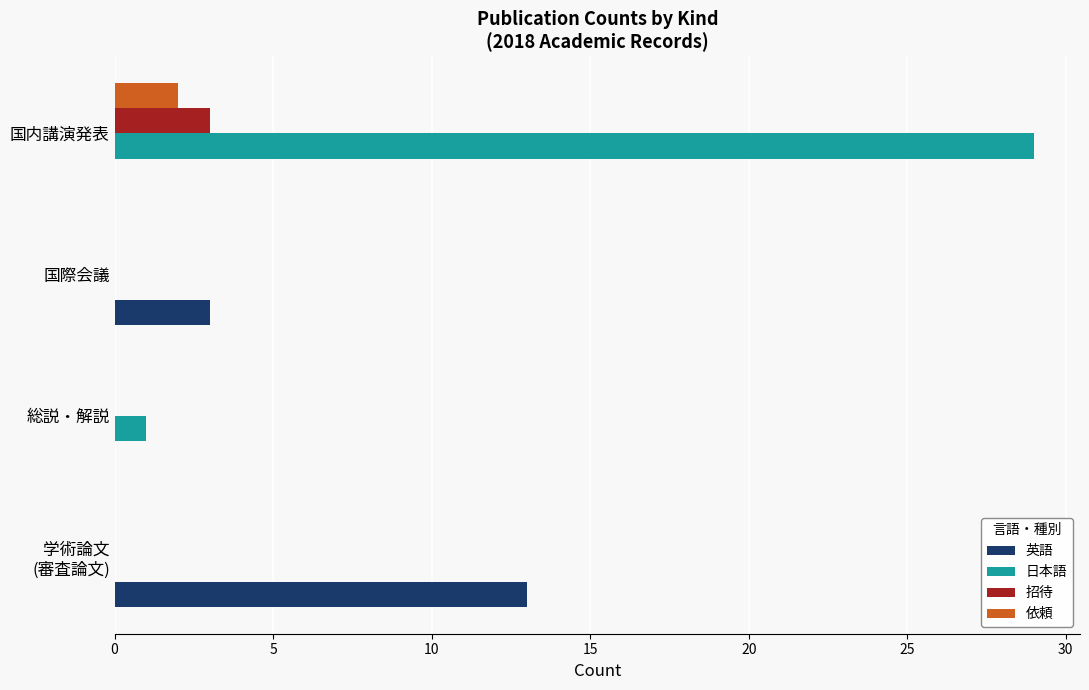

What is the sum of all 招待 values?

3